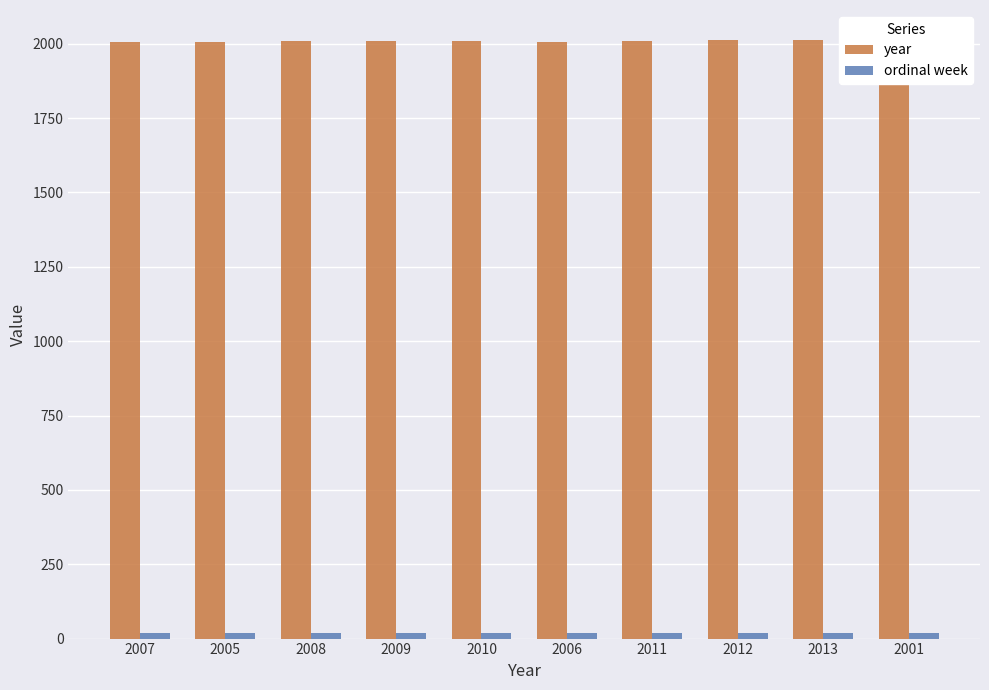

Reading left to right, transcribe all the data shown in this chart.

year: 2007	2005	2008	2009	2010	2006	2011	2012	2013	2001
ordinal week: 20	20	20	20	20	20	20	20	20	20